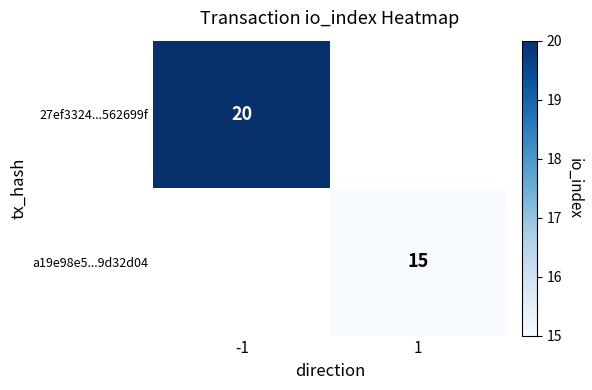

Is it true that a19e98e5...9d32d04 equals 15 at 1?

True